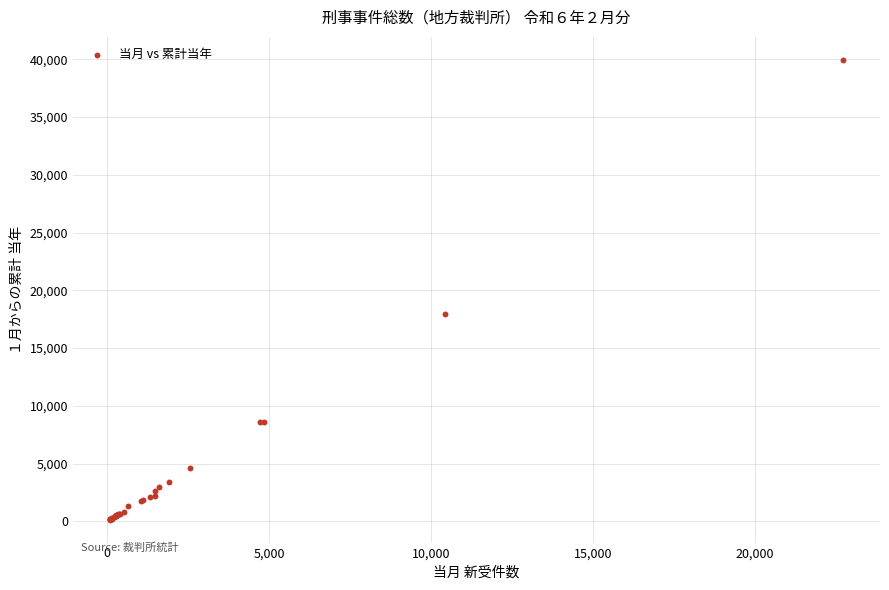

What Y value in the scatter plot is closest to 20050?

17908